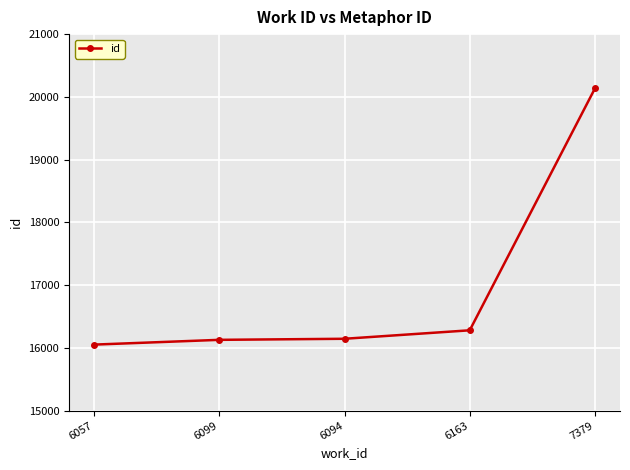

What is the average value?

16948